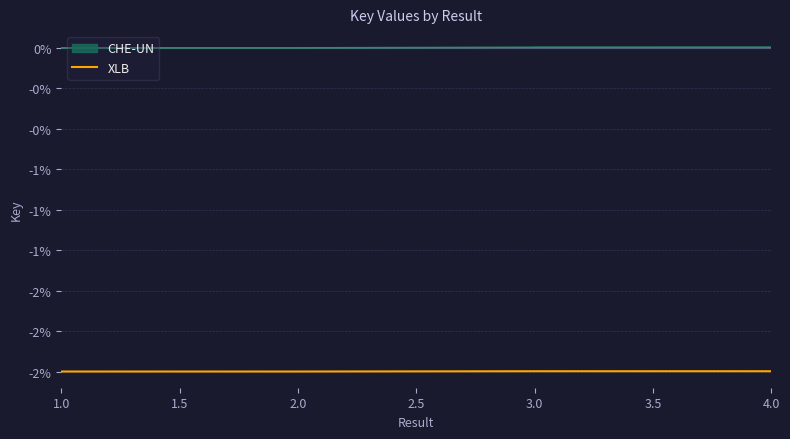

Is it true that the value at 3.0 is -2.8?

False